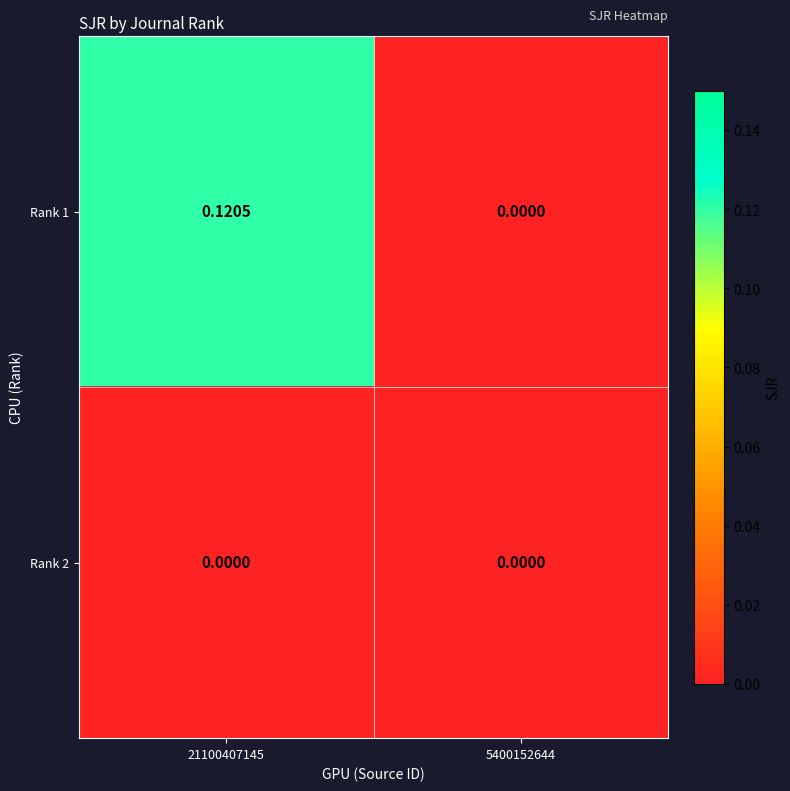

Is the value of Rank 2 at 5400152644 greater than the value of Rank 1 at 21100407145?

No